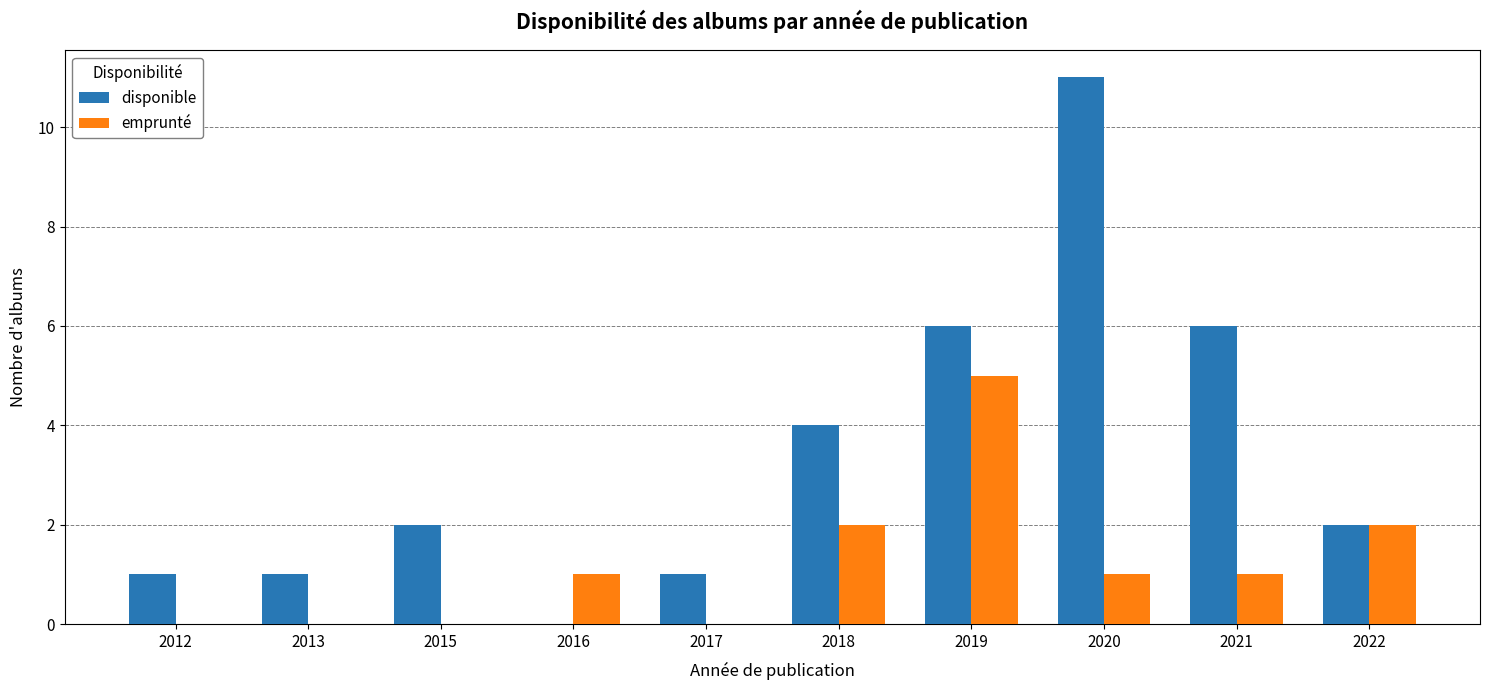

At which category is the sum across all series the highest?

2020